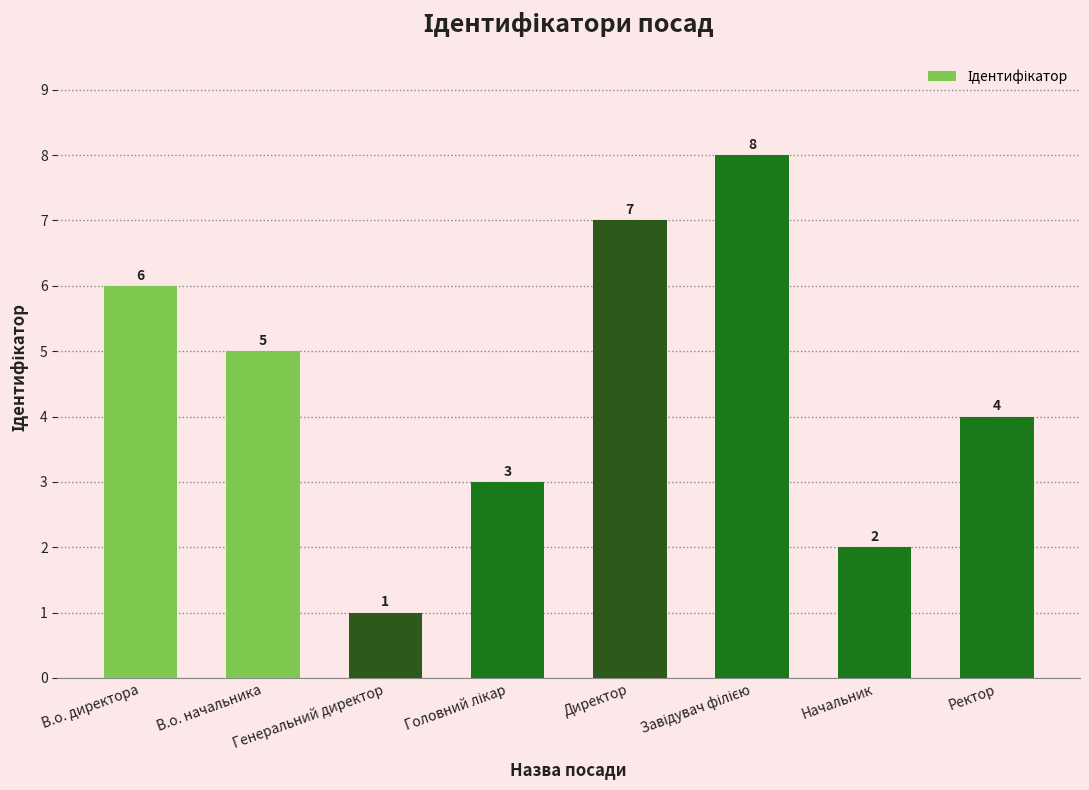

Where is the data nearest to the value 4?

Ректор